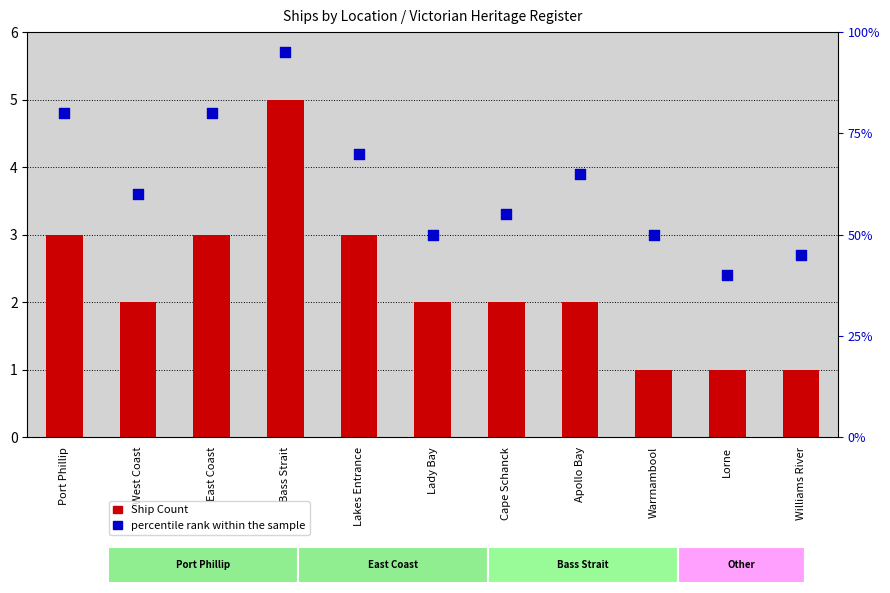

Which series has the widest spread of Y values?

percentile rank within the sample